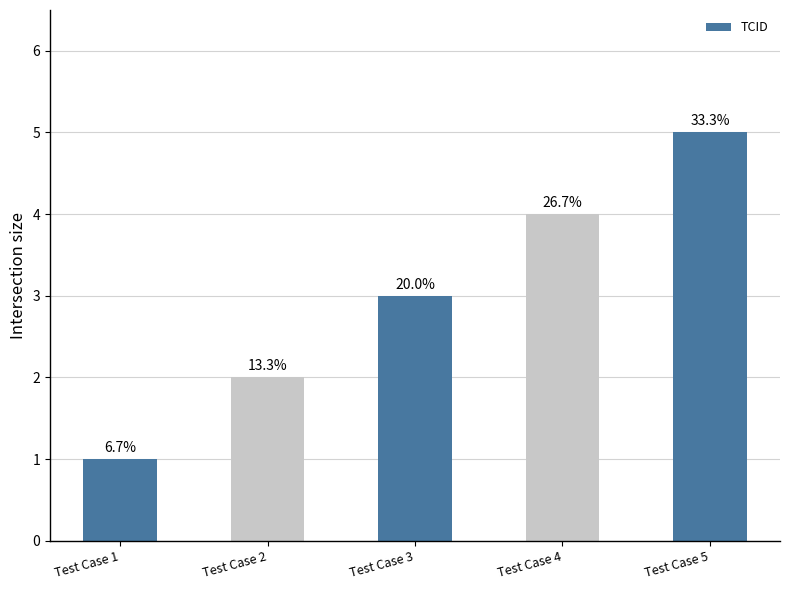

How many bars are there in total?

5